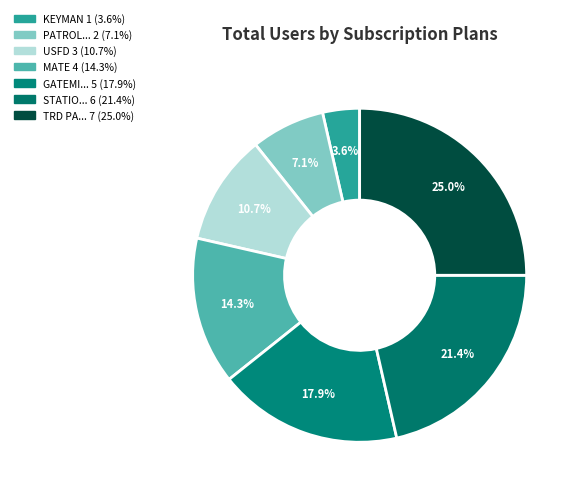

How many segments does this pie chart have?

7